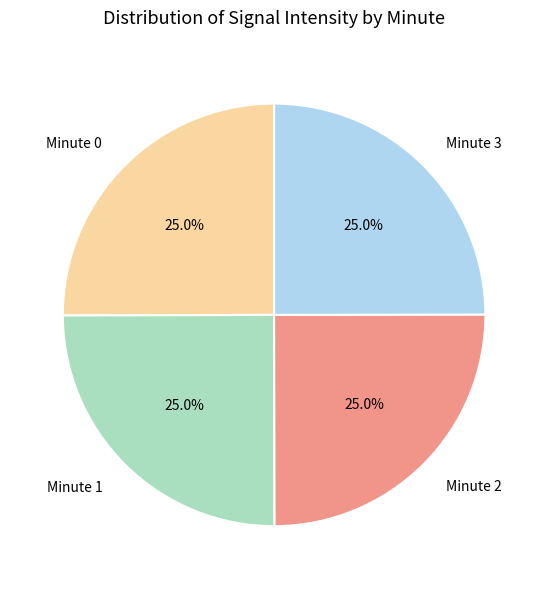

Count the number of slices in the pie.

4